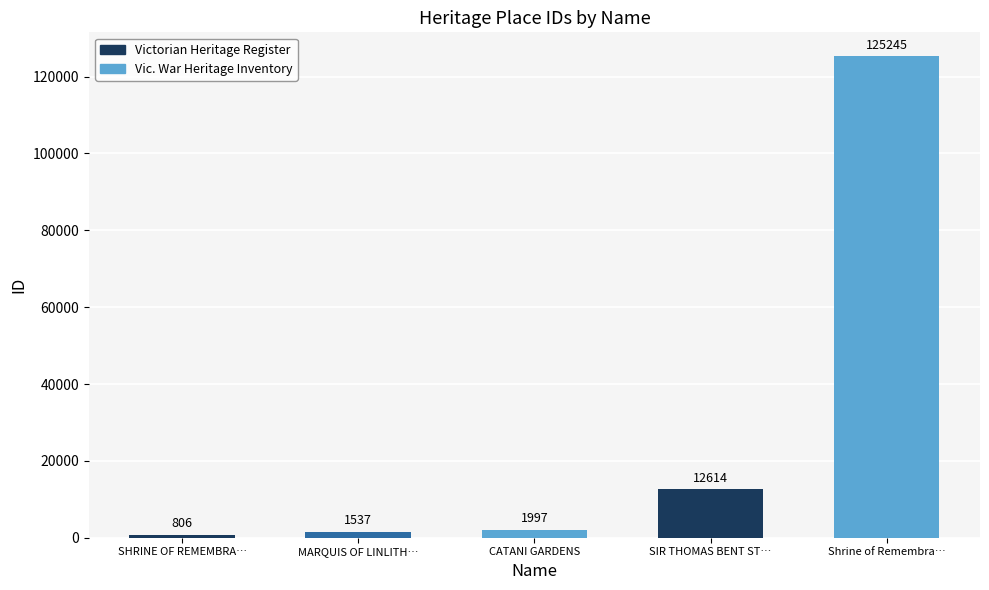

Rank the categories by value from lowest to highest.

SHRINE OF REMEMBRA…, MARQUIS OF LINLITH…, CATANI GARDENS, SIR THOMAS BENT ST…, Shrine of Remembra…